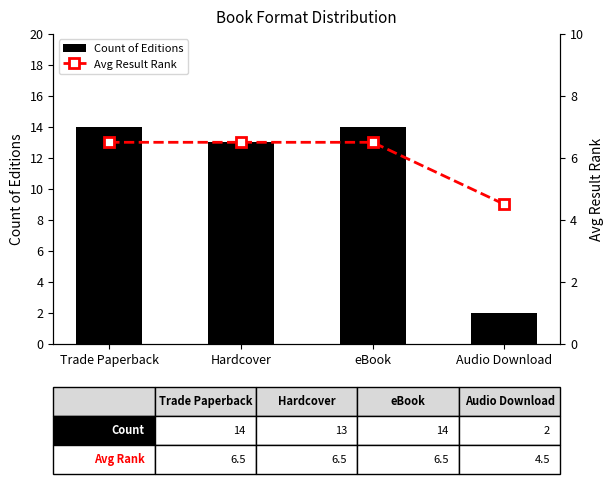

At which label is Avg Result Rank closest to 5?

Audio Download